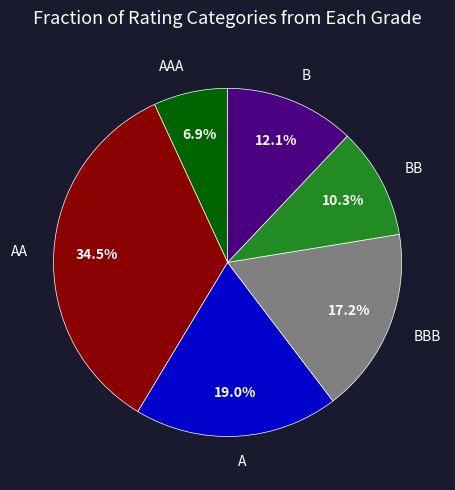

What percentage do AAA and BBB together represent?

24.1%